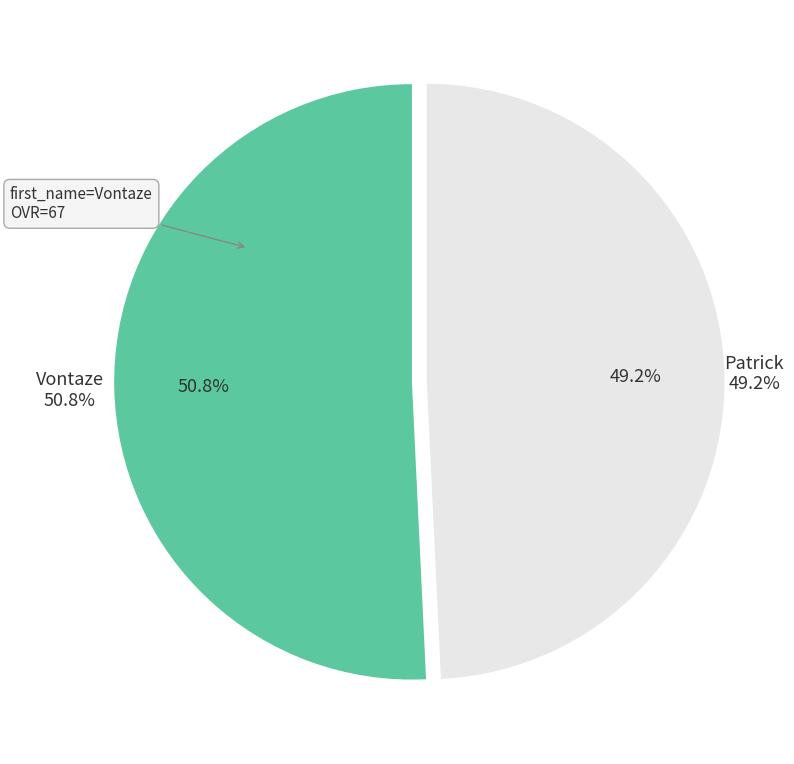

To the nearest percent, what is the difference between the Vontaze and Patrick slice percentages?

2%